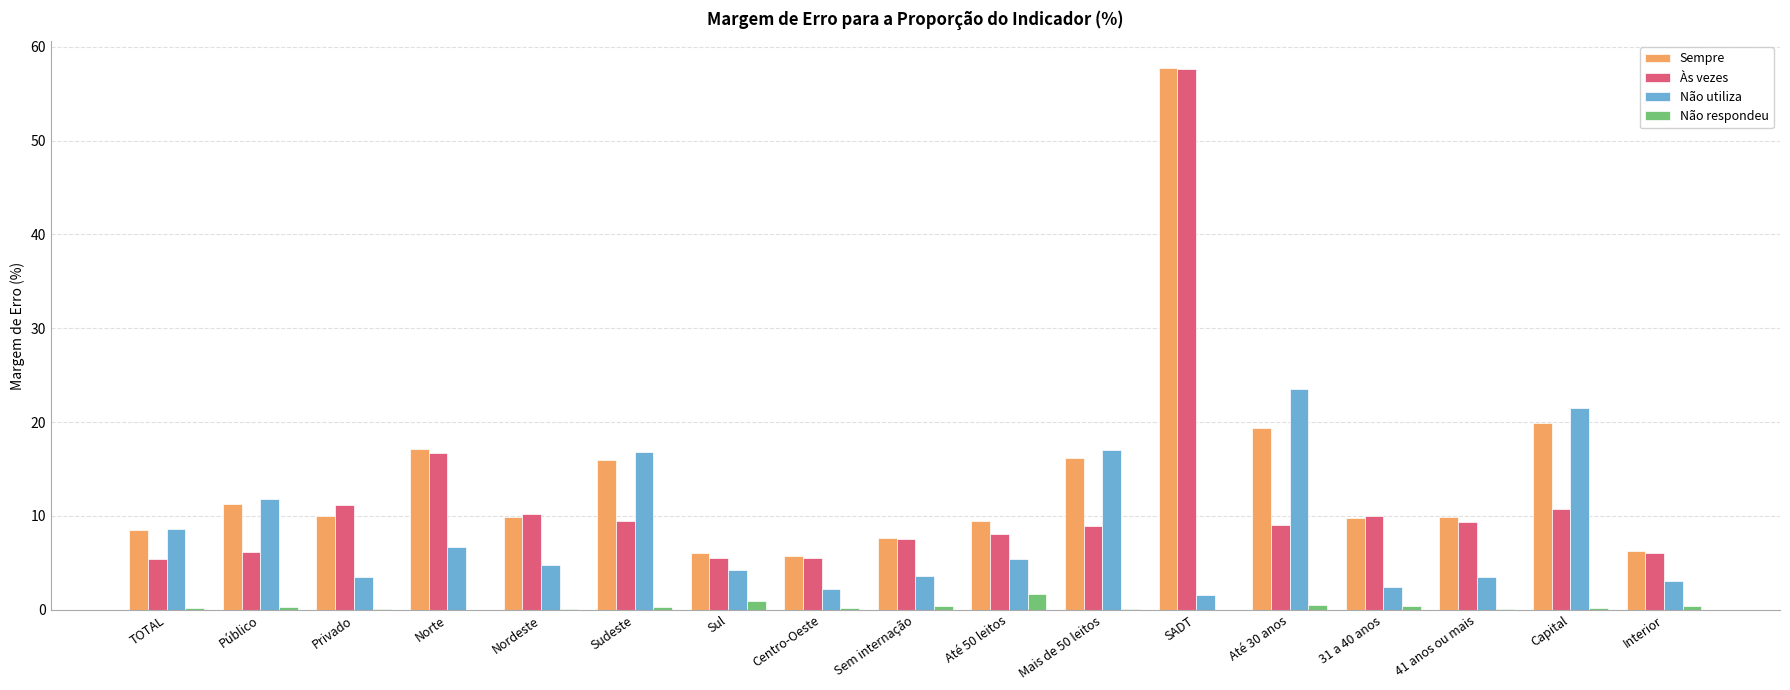

What is the sum of the Às vezes values at Centro-Oeste and Sul?

11.1